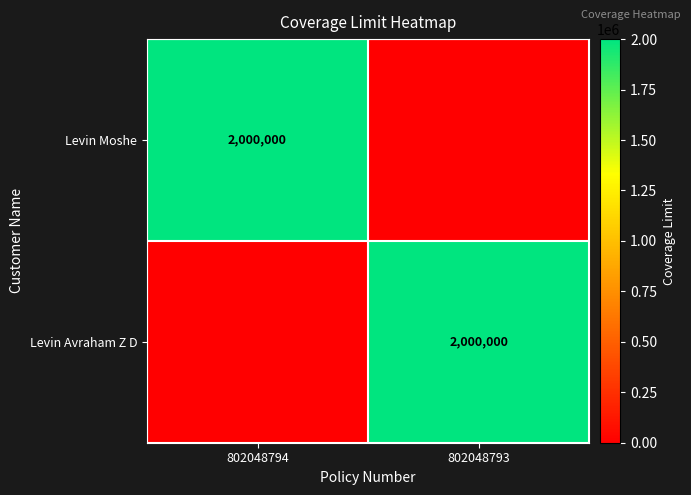

The value of Levin Avraham Z D at 802048793 is 2609403. True or false?

False